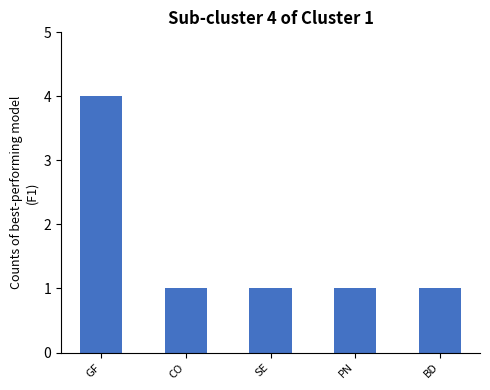

Reading right to left, list all the values displayed in this chart.

BD=1	PN=1	SE=1	CO=1	GF=4